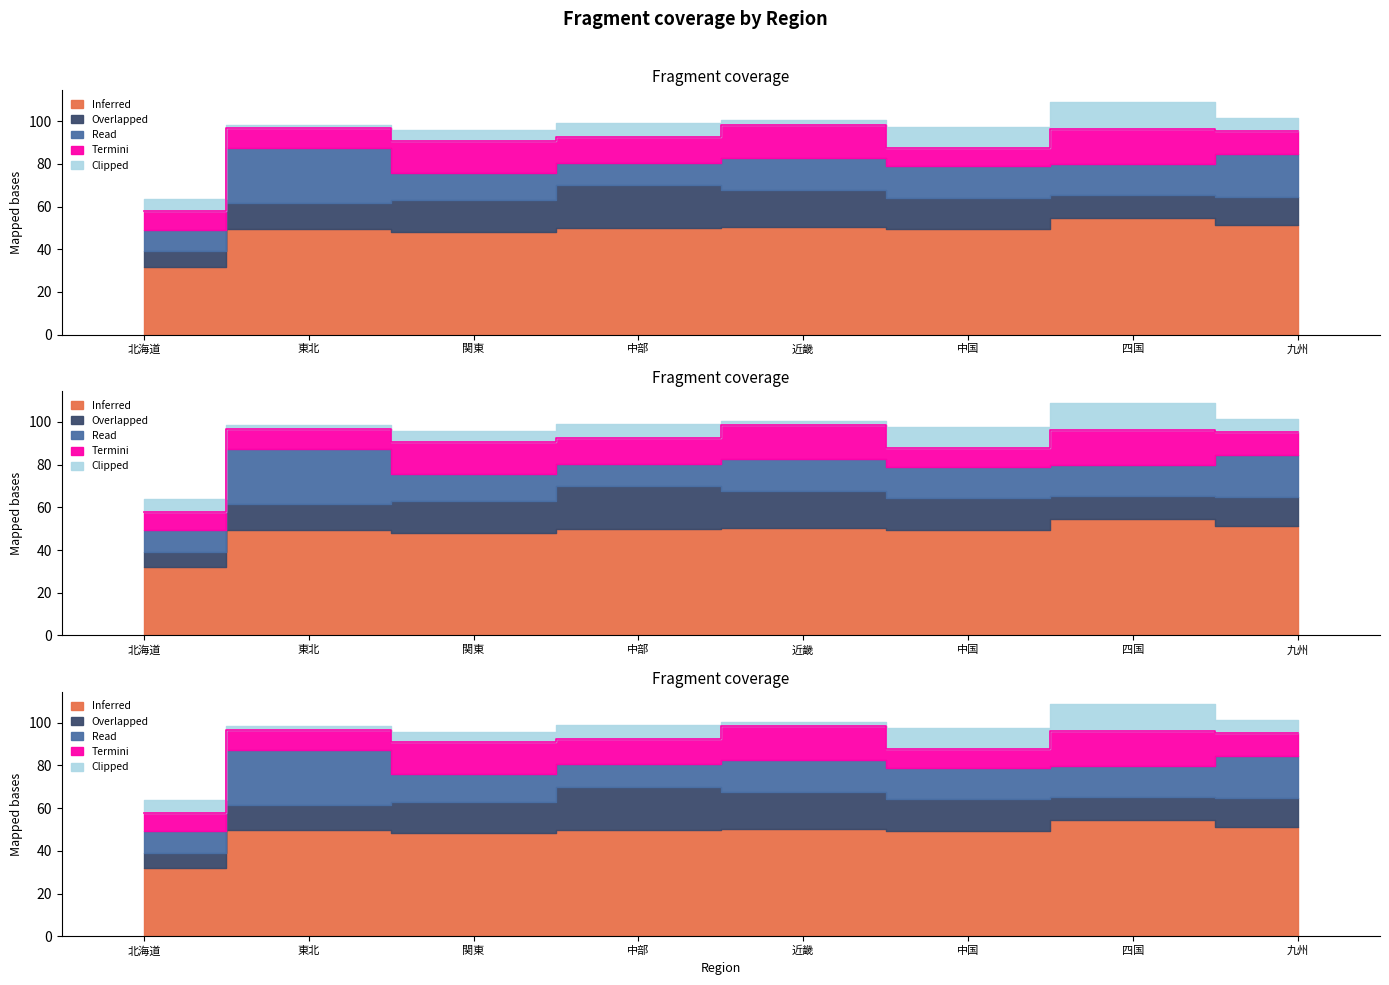

What is the label of the 8th point from the left?

九州